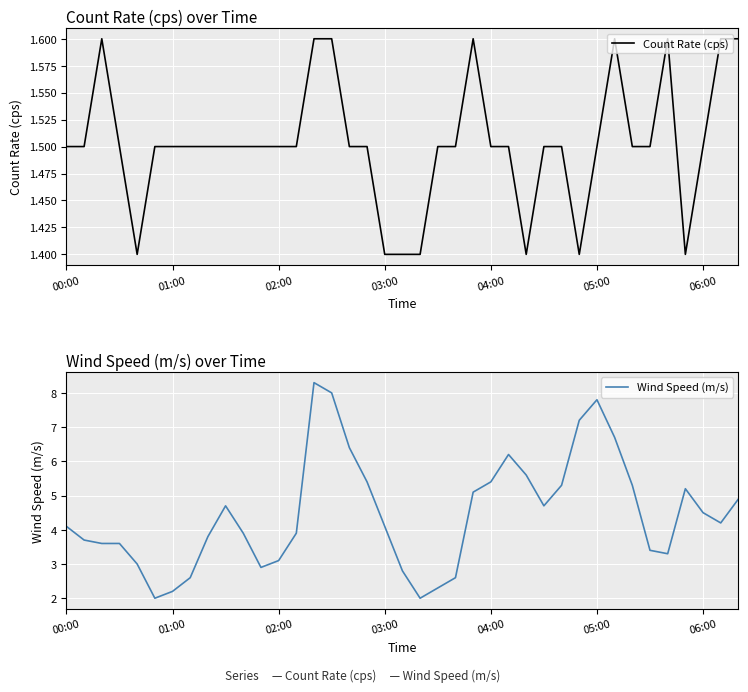

True or false: Wind Speed (m/s) has more than 1 interior local peaks.

True